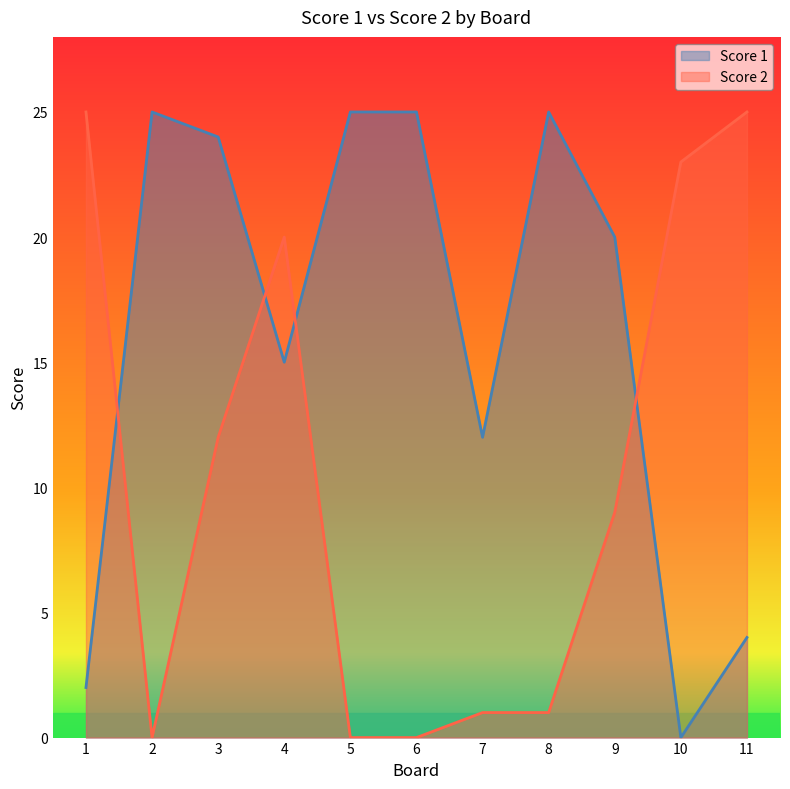

What is the sum of the Score 2 values at 10 and 6?

23